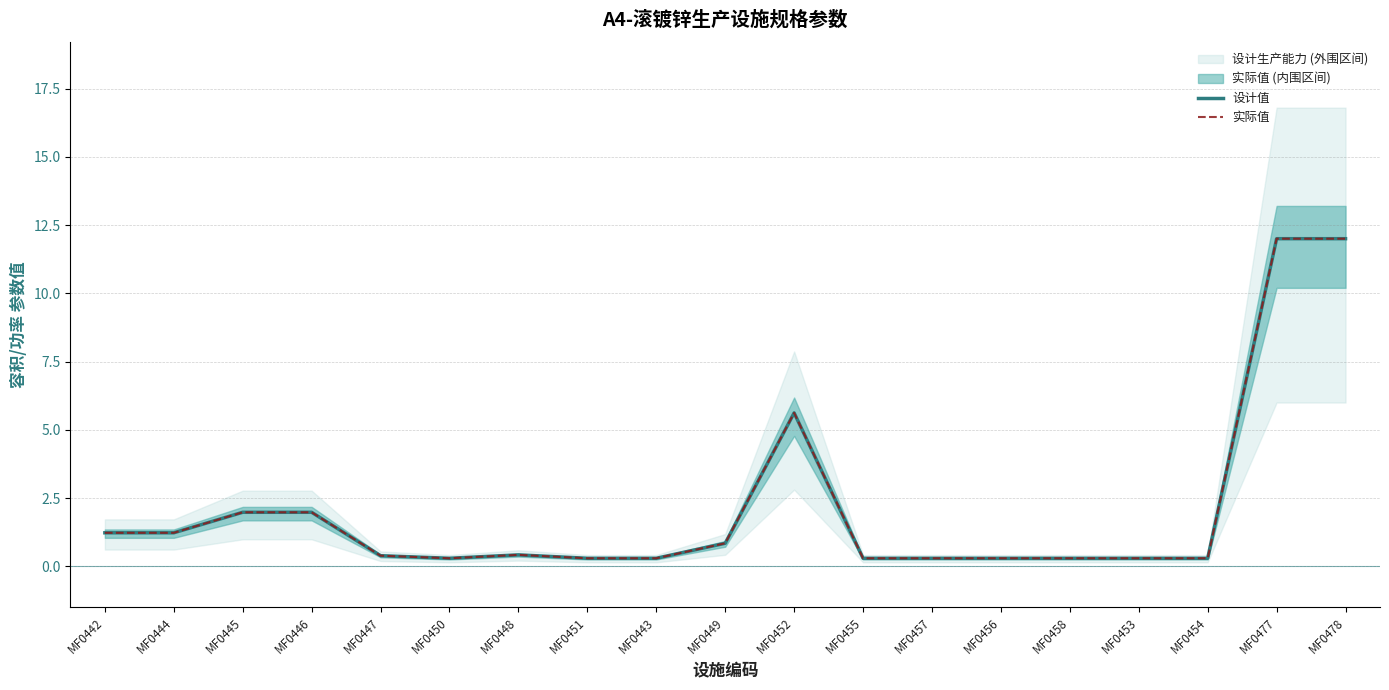

What is the total value across all series at MF0442?

2.5